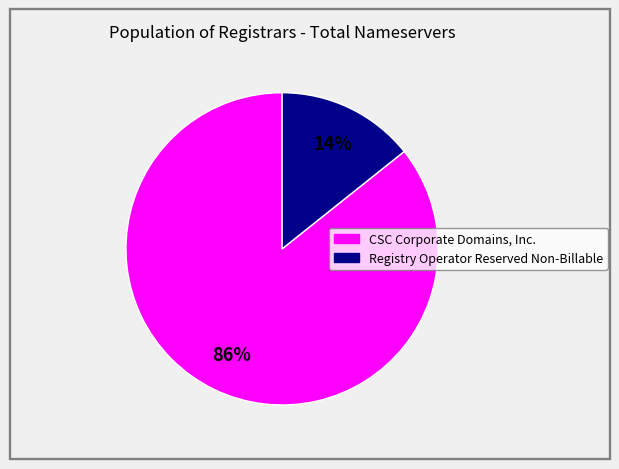

The Registry Operator Reserved Non-Billable slice represents 7% of the pie. True or false?

False